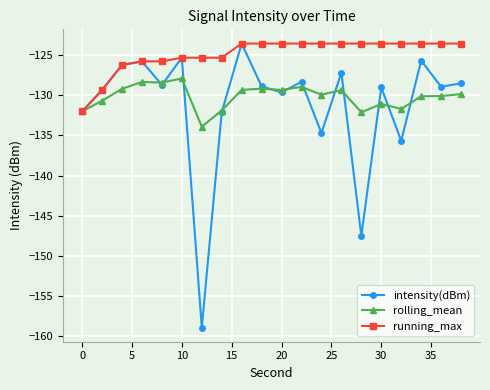

What is the value of the running_max point at the 15th from the left?

-123.6